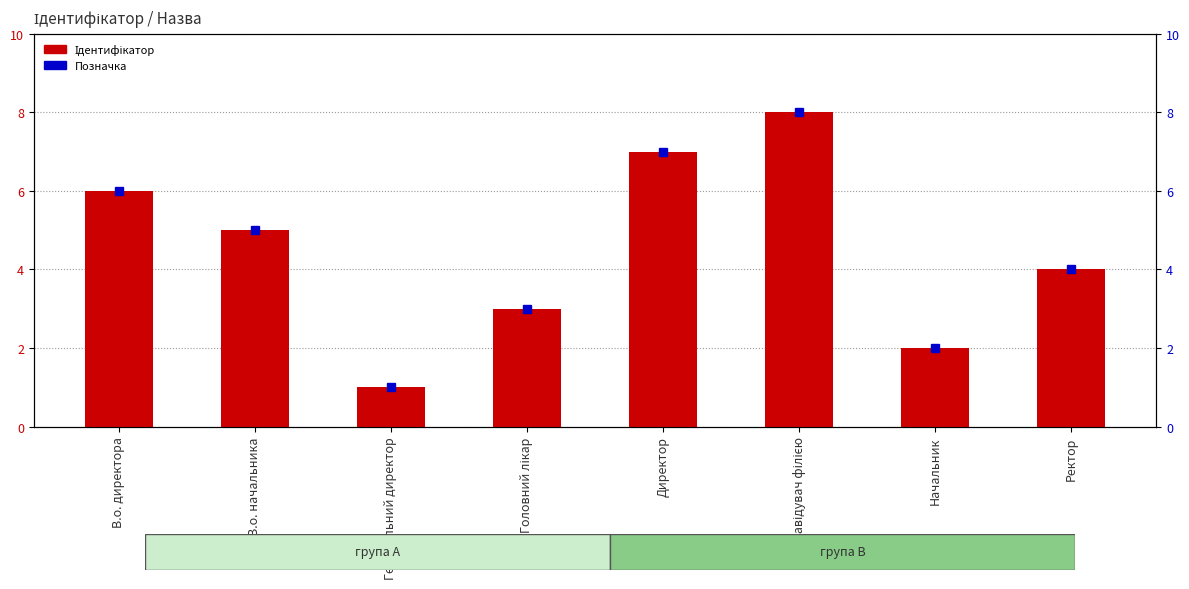

Rank the categories by value from highest to lowest.

Завідувач філією, Директор, В.о. директора, В.о. начальника, Ректор, Головний лікар, Начальник, Генеральний директор